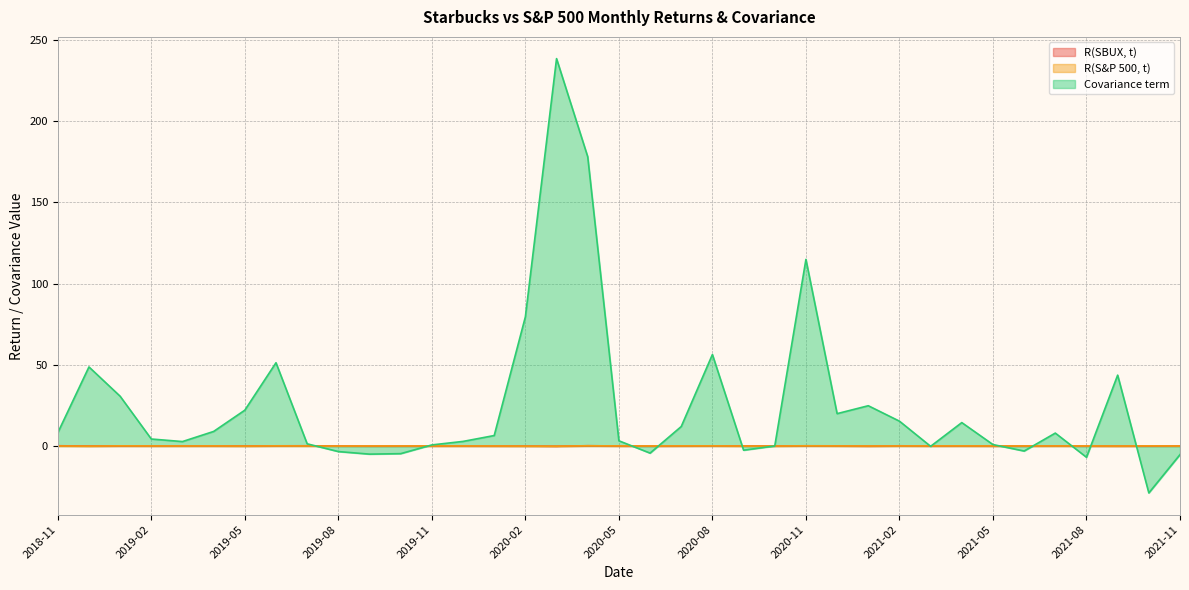

What is the difference between the highest and lowest values at 2019-06?

51.2